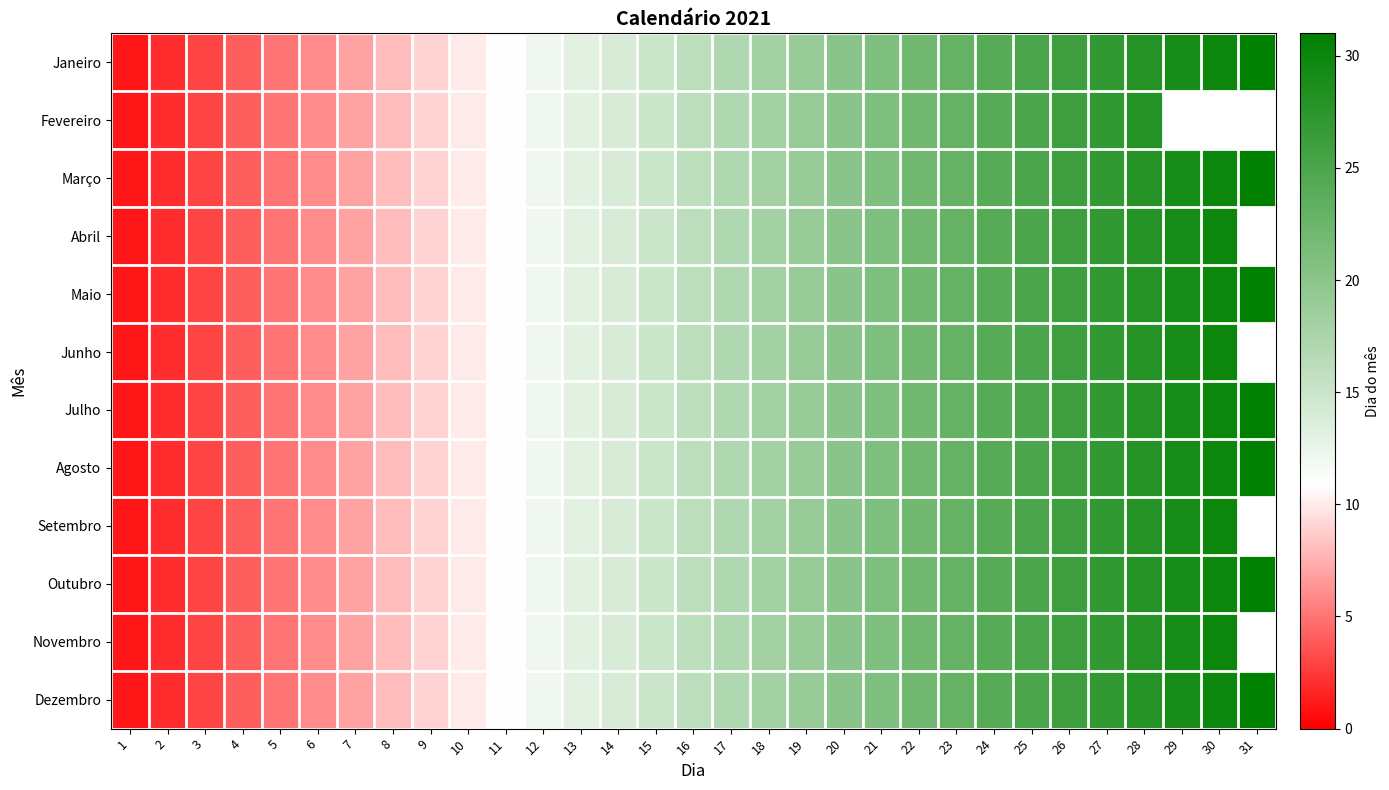

What is the sum of all Maio values?

496.0